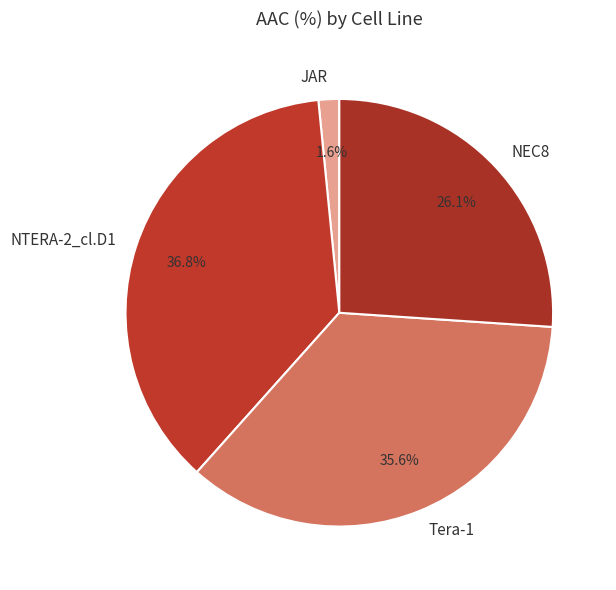

Rank the categories by value from highest to lowest.

NTERA-2_cl.D1, Tera-1, NEC8, JAR